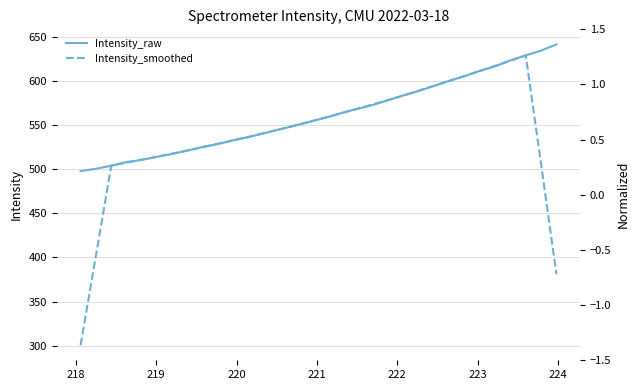

What is the minimum value for Intensity_raw?

497.9